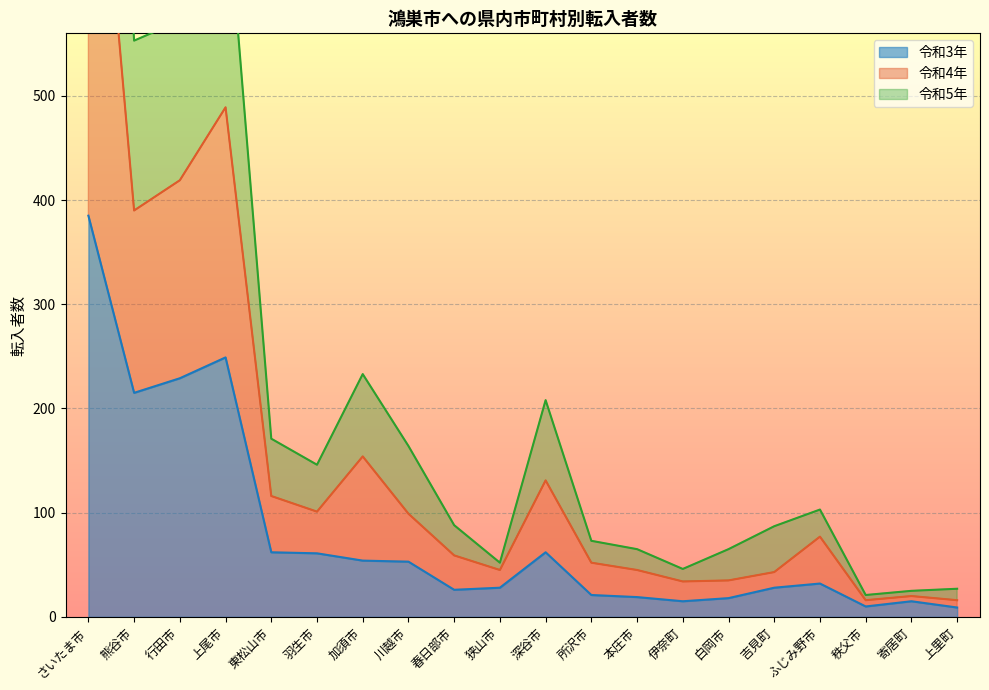

What is the label of the 19th point from the right?

熊谷市